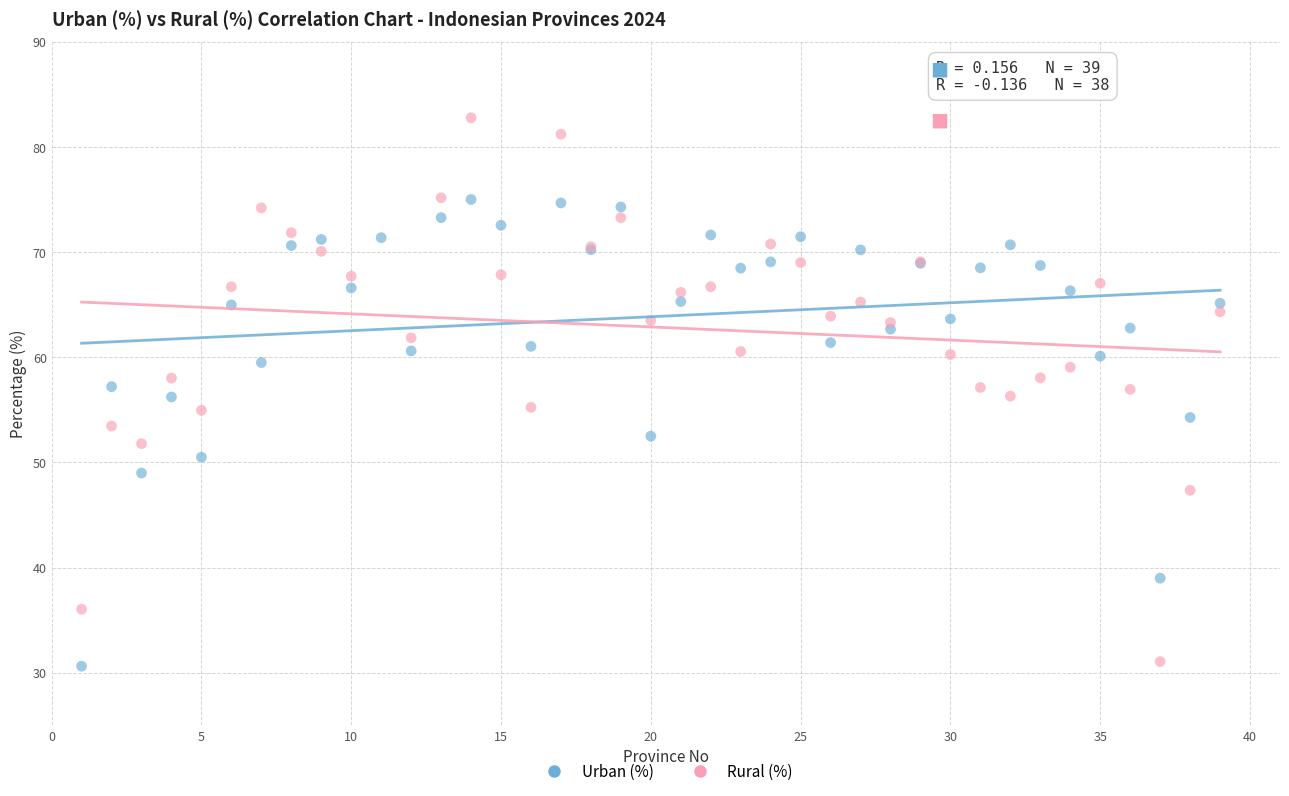

Which series contains the highest Y value?

Rural (%)